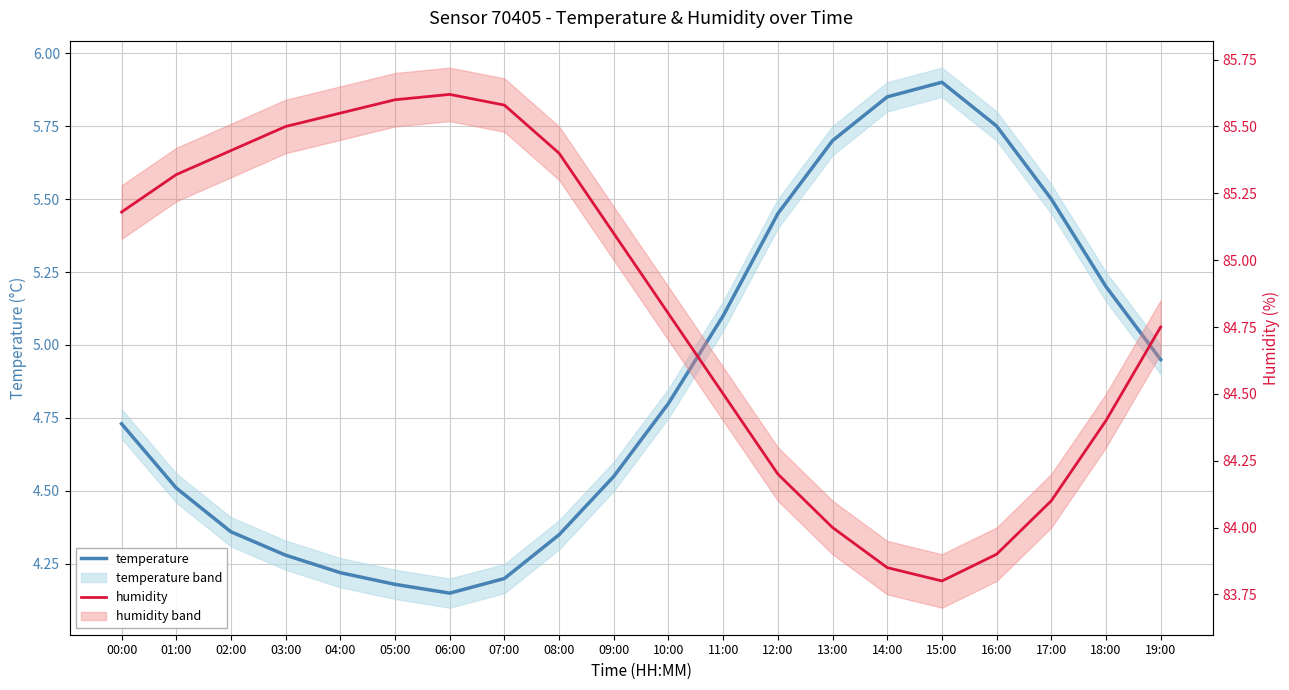

What is the difference between the highest and lowest values at 01:00?

80.8